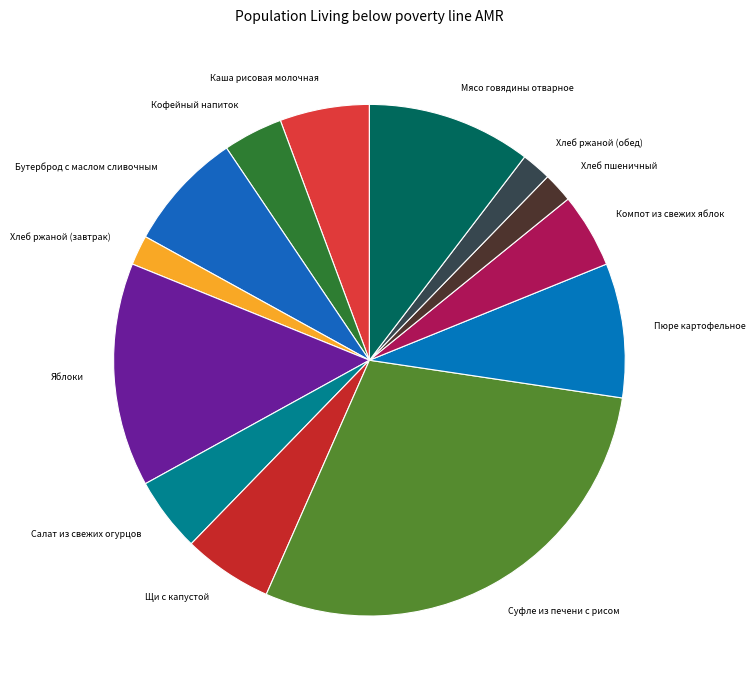

Is the sum of Кофейный напиток and Мясо говядины отварное greater than half?

No